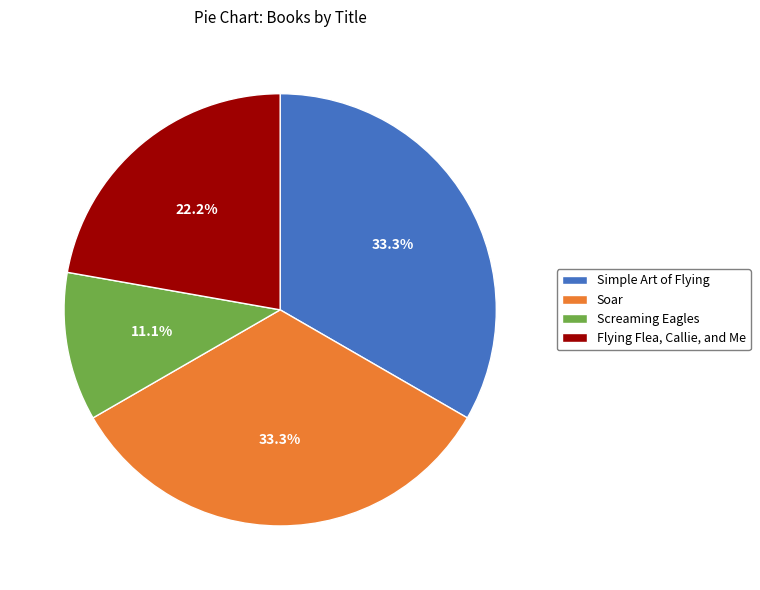

Is there a majority slice in this chart?

No